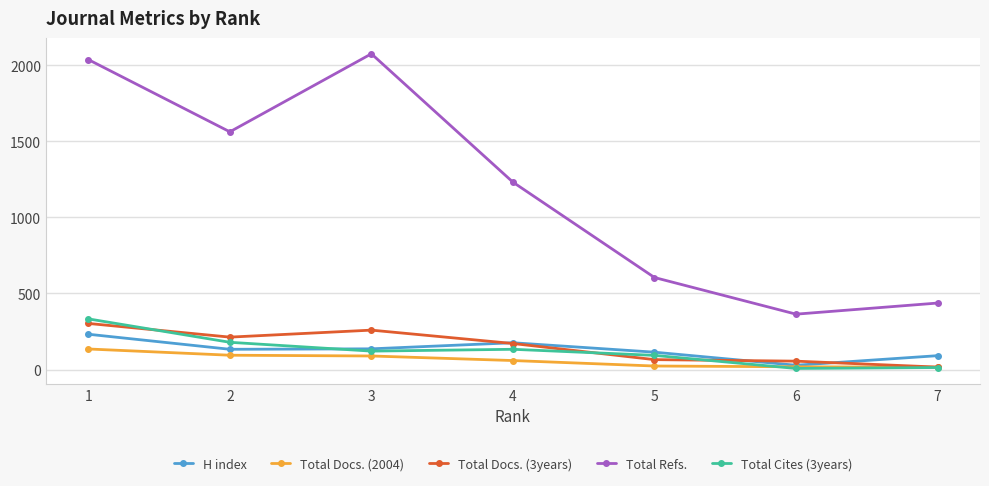

True or false: Total Refs. and Total Docs. (2004) intersect in this chart.

False